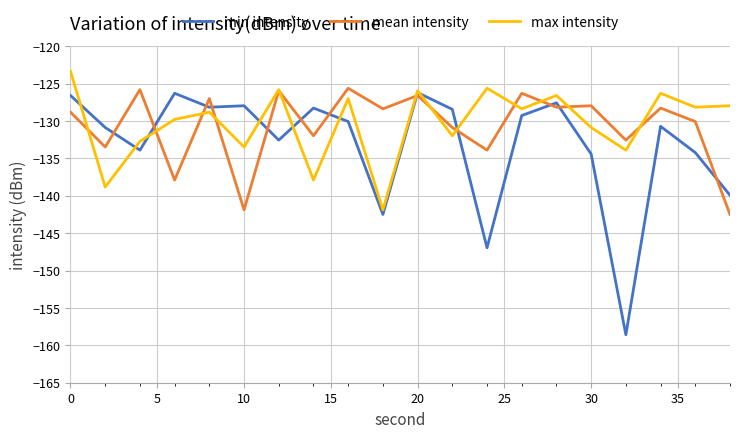

Does the chart display data point markers on the line(s)?

No